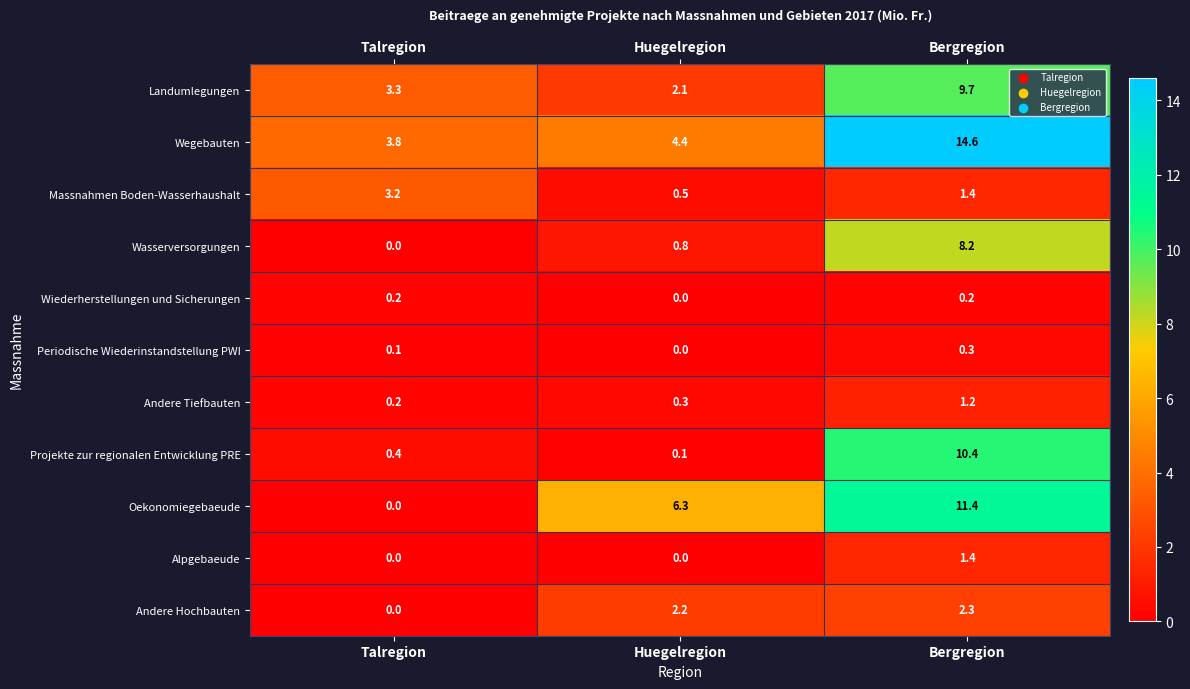

What is the greatest value displayed?

14.6